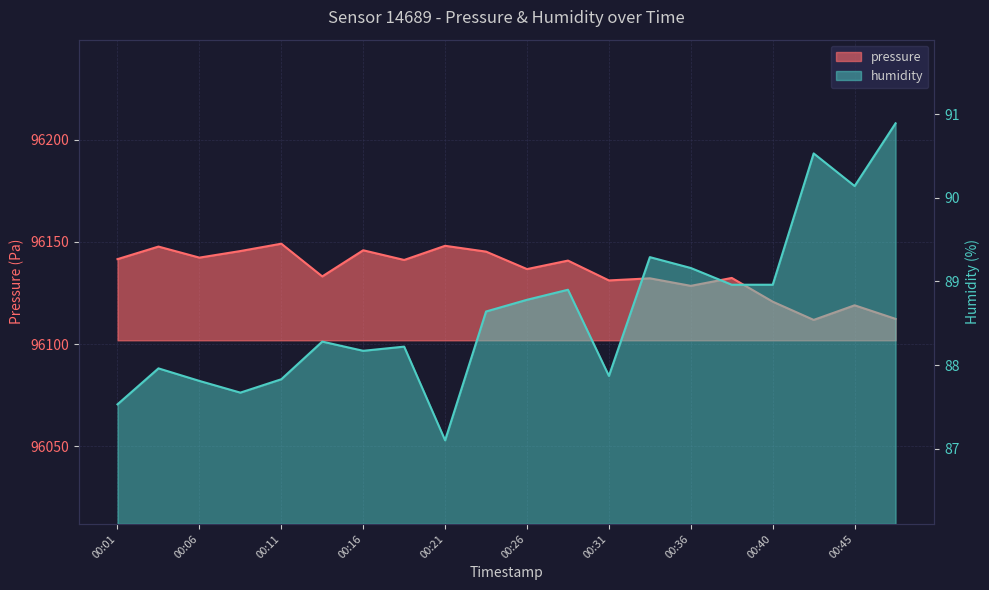

True or false: humidity has more than 0 interior local peaks.

True